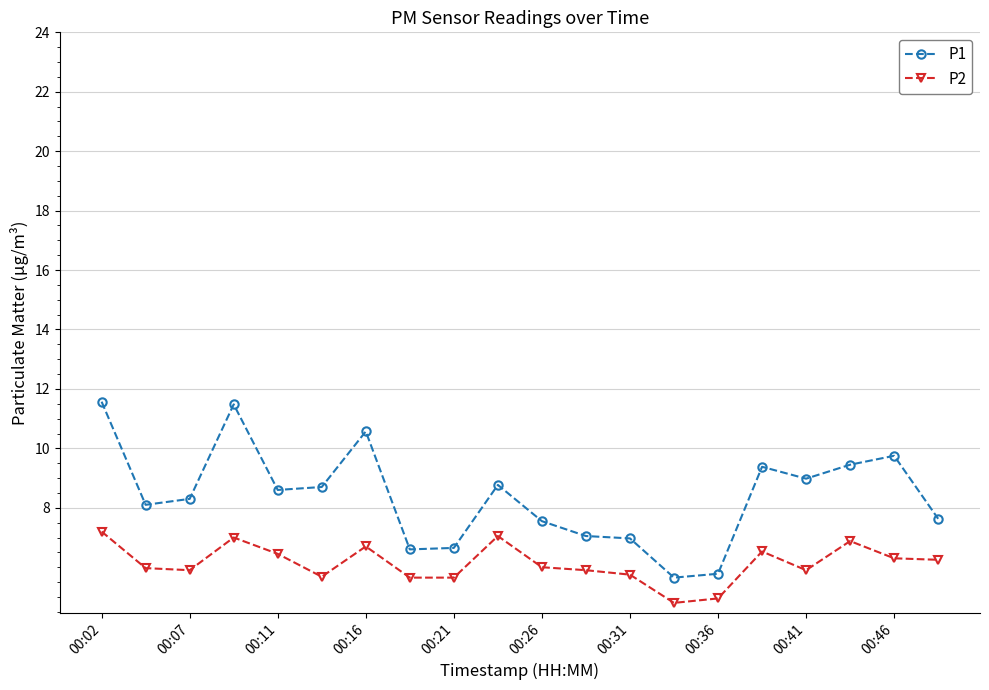

What are all the series names shown in the legend?

P1, P2